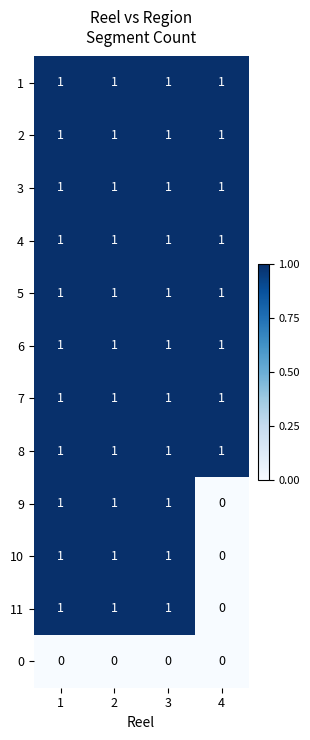

At how many categories does at least one series exceed 0?

4